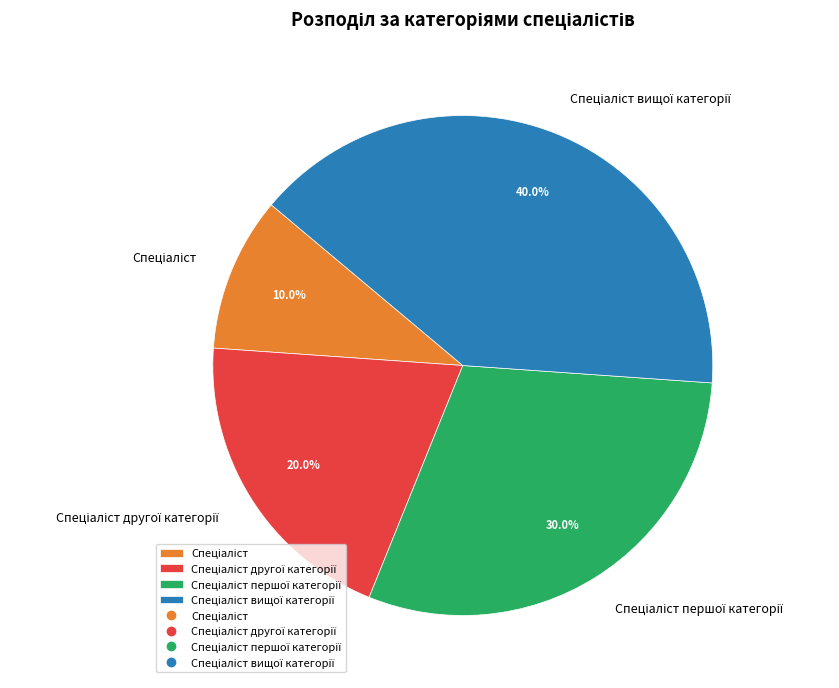

Does any single category account for the majority?

No